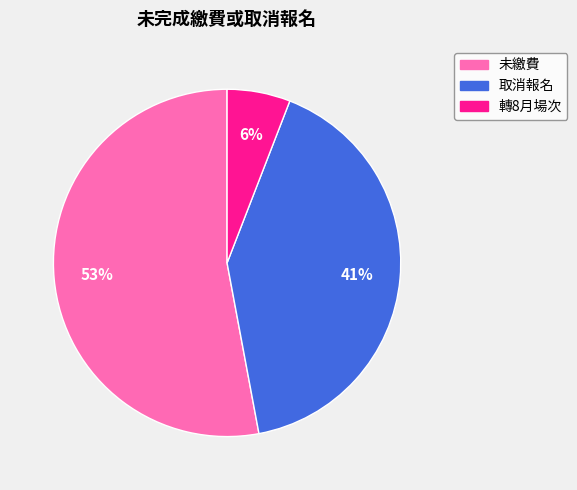

Which slice is the largest?

未繳費